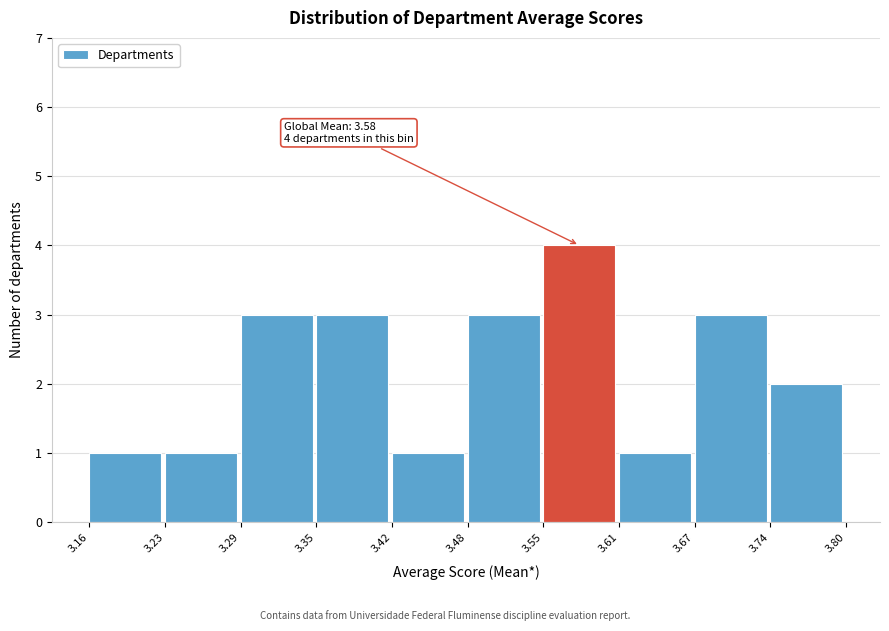

Which range on the x-axis has the tallest bar?

3.55 to 3.61